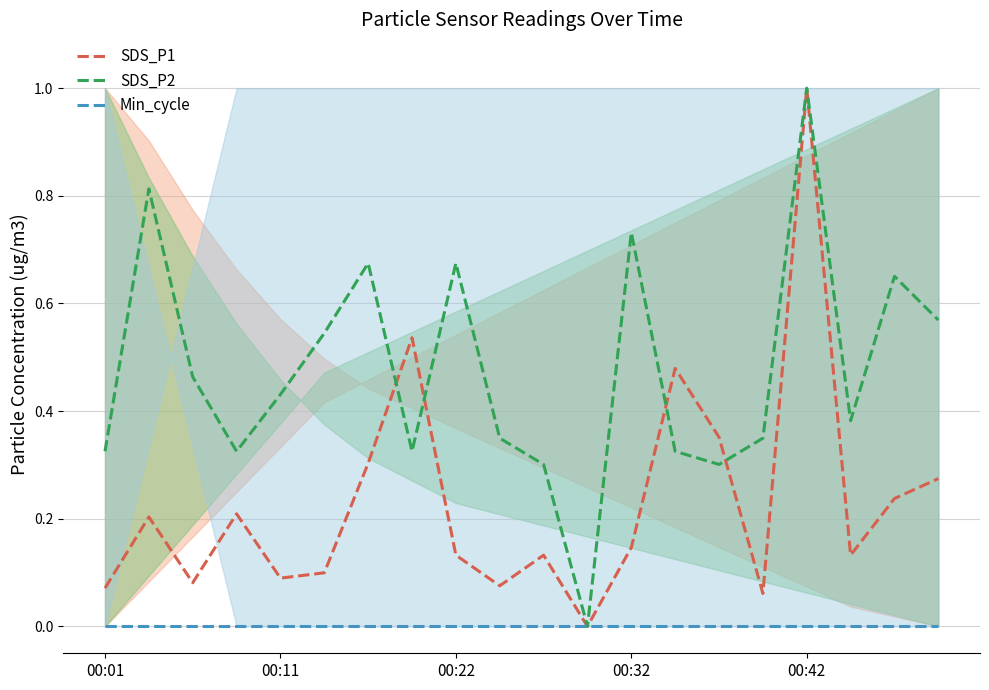

The value of SDS_P2 at 7 is 0.3. True or false?

True